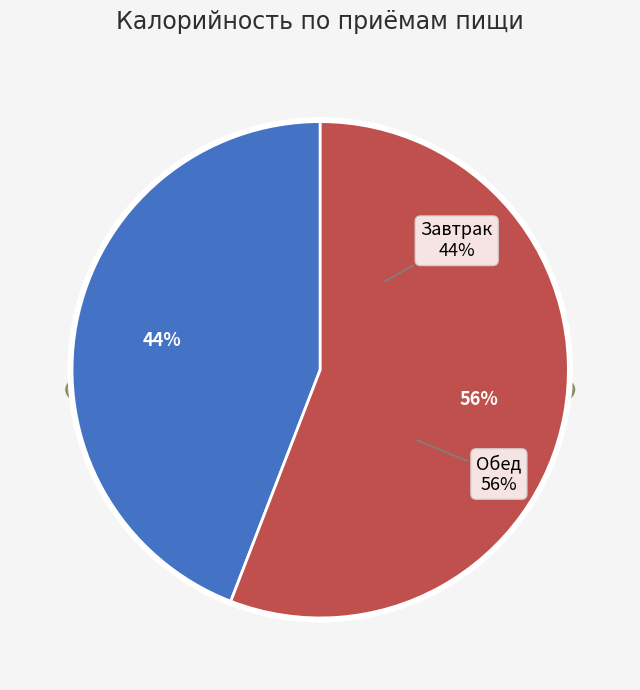

What percentage do Завтрак and Обед together represent?

100.0%